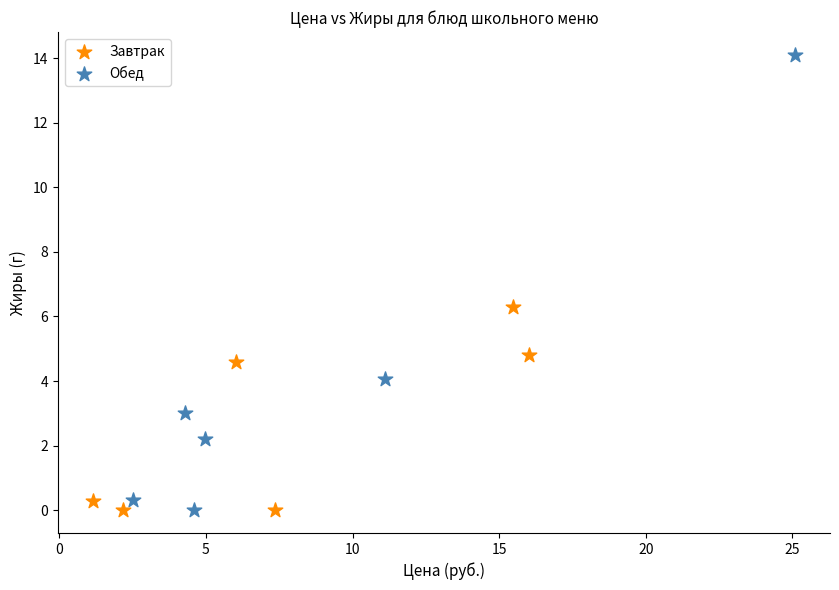

Which series contains the highest Y value?

Обед